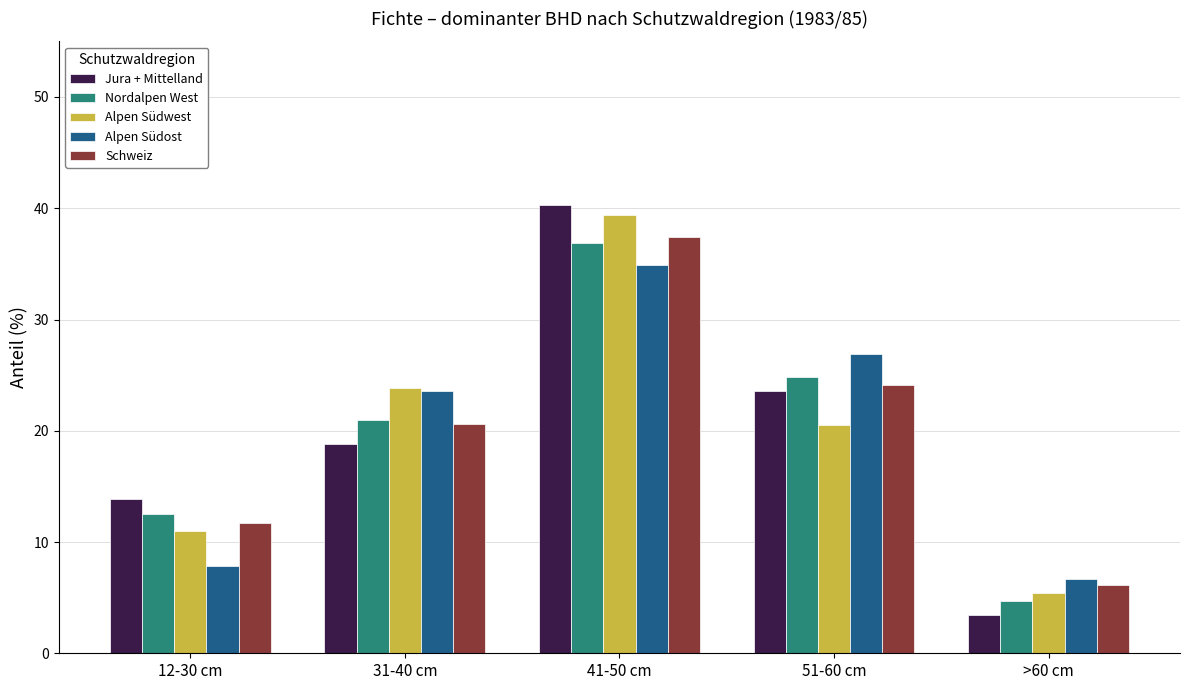

What is the average value of the Nordalpen West series?

20.0